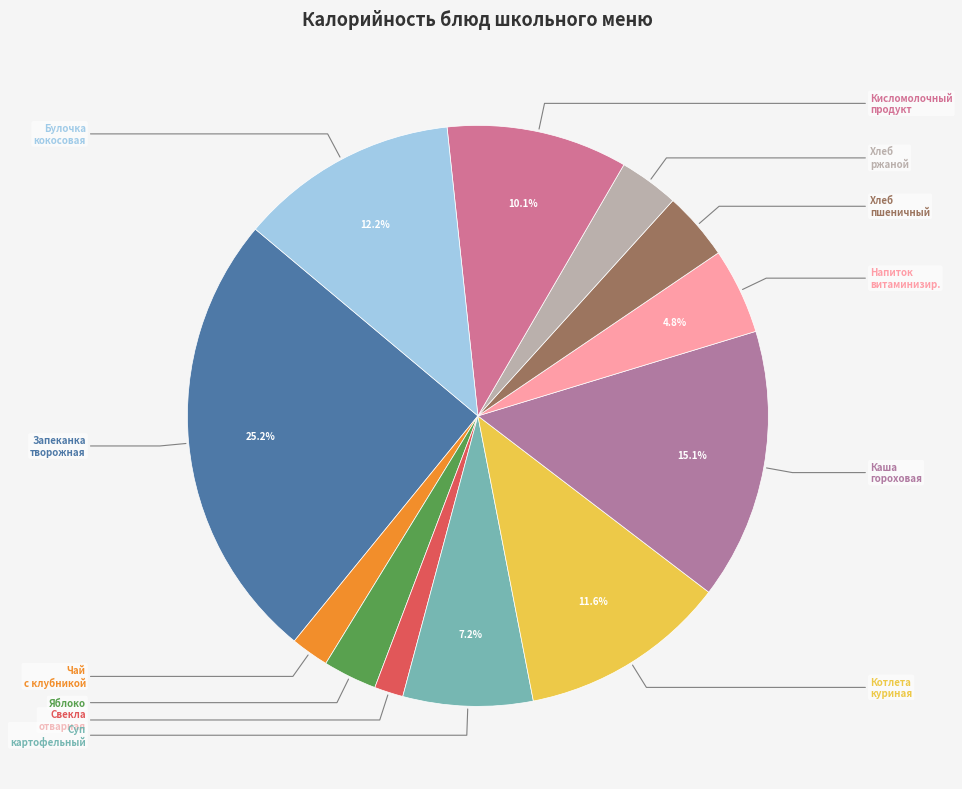

Which slice is the largest?

Запеканка из творога с ягодным соусом